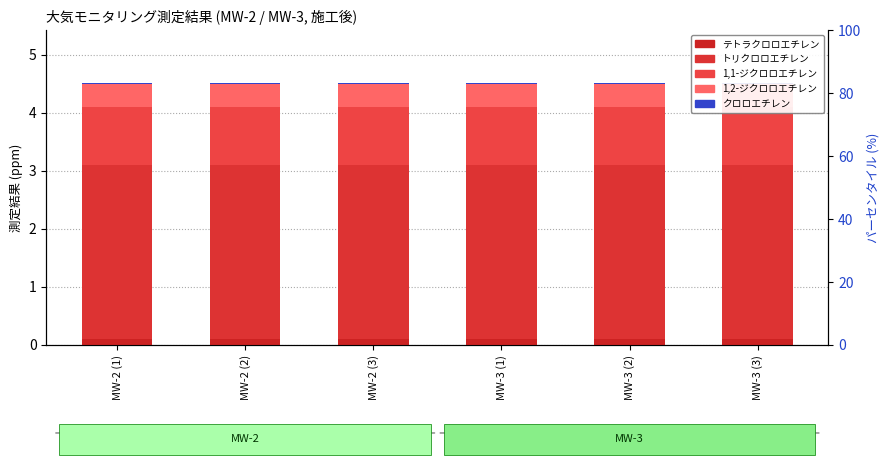

The 1,1-ジクロロエチレン series shows 1.0 at MW-3 (2). True or false?

True